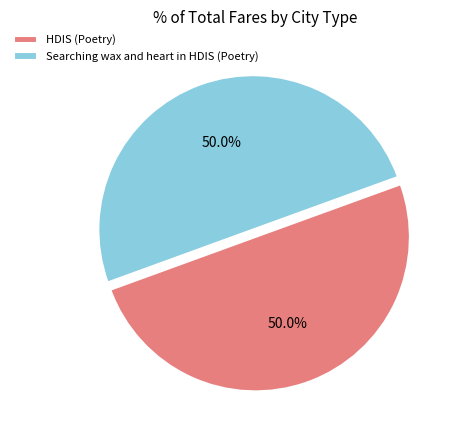

Combined, do Searching wax and heart in HDIS (Poetry) and HDIS (Poetry) account for over 50%?

Yes